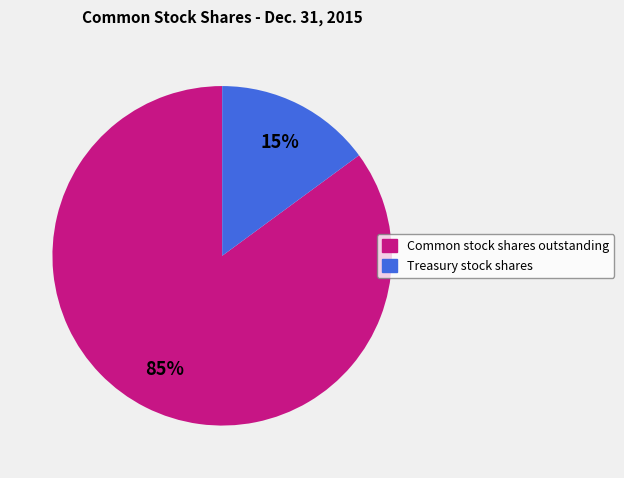

How many segments does this pie chart have?

2